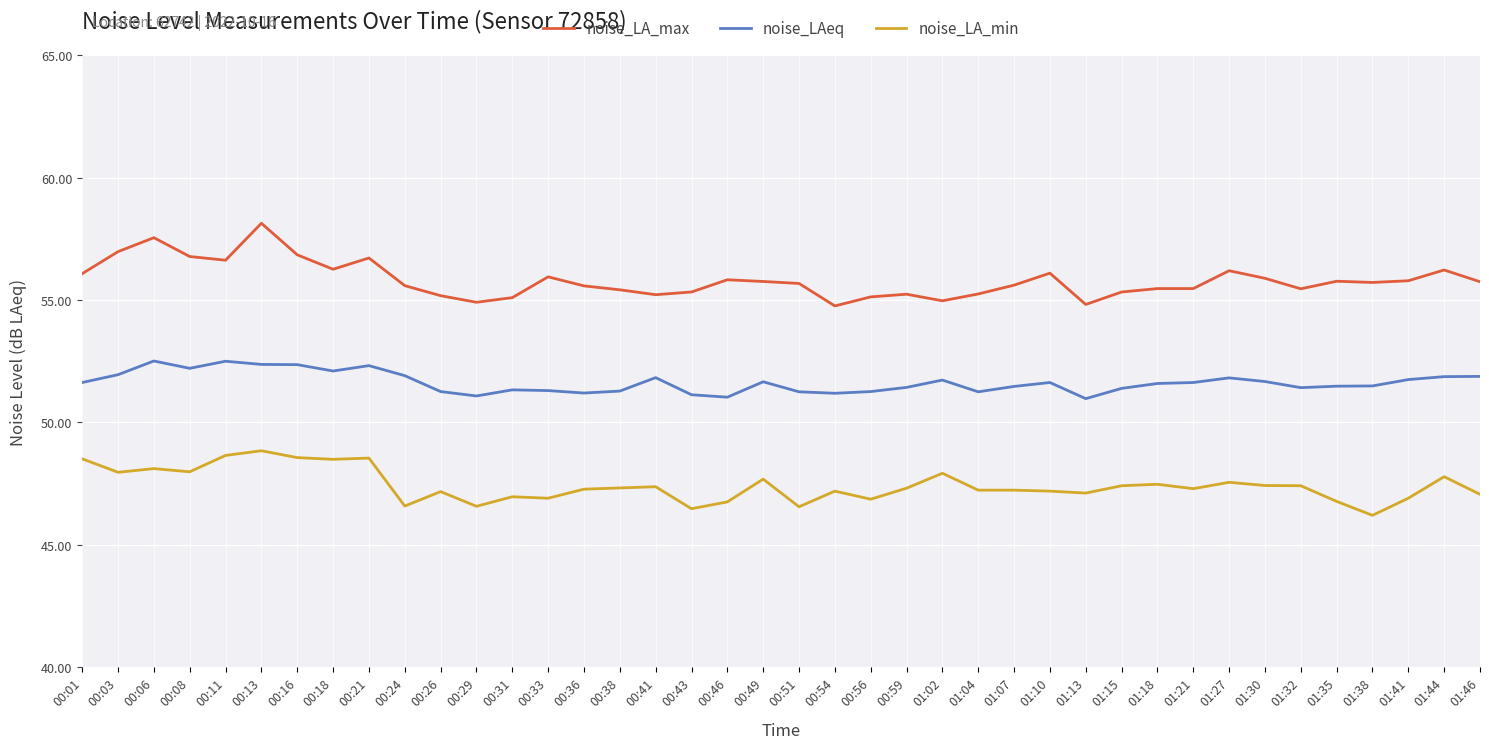

What is the approximate value of noise_LAeq at 01:21?

51.6